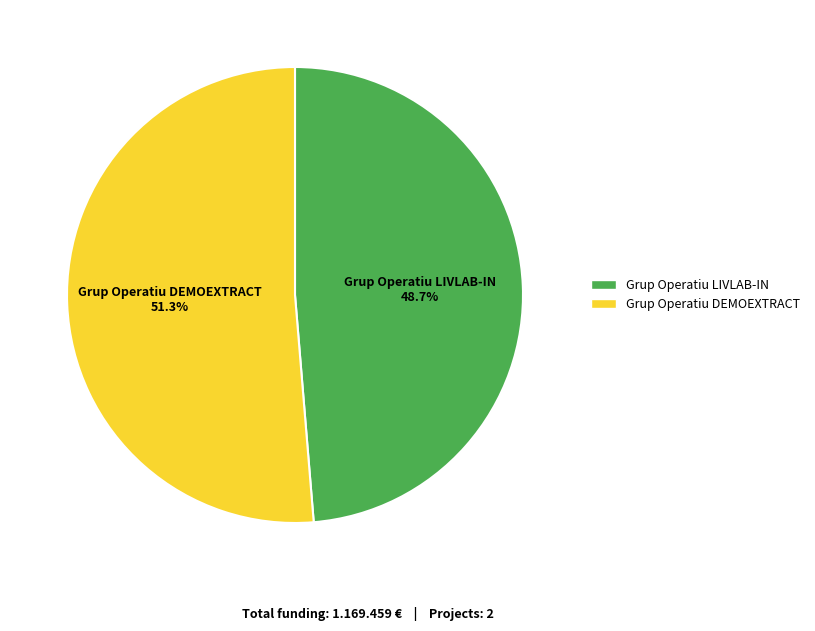

Is the sum of Grup Operatiu LIVLAB-IN and Grup Operatiu DEMOEXTRACT greater than half?

Yes